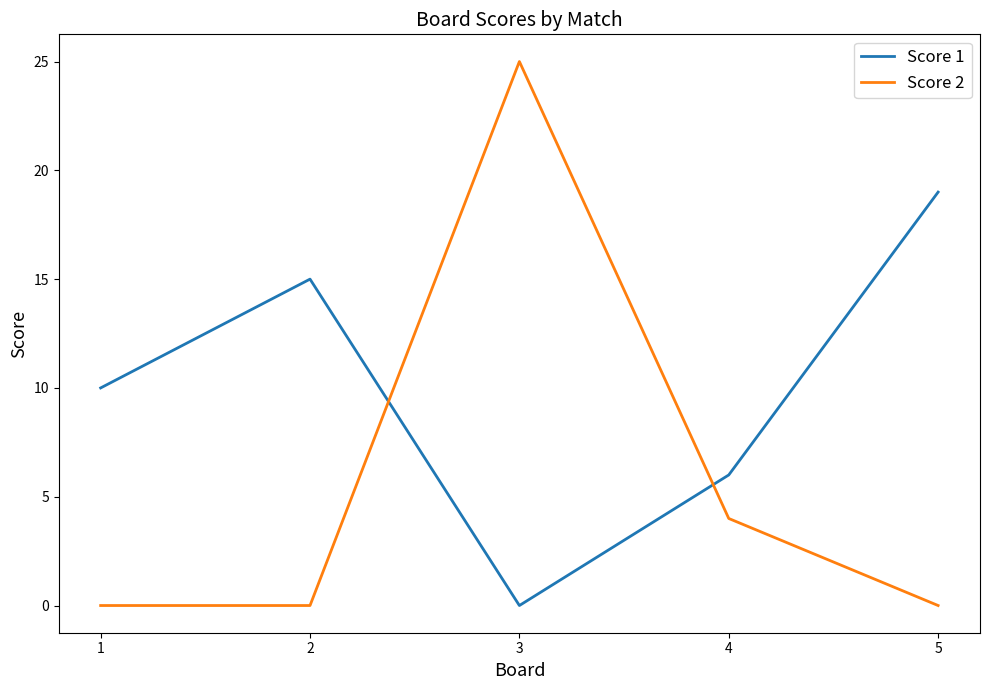

At 3, list the series in order from smallest to largest.

Score 1, Score 2